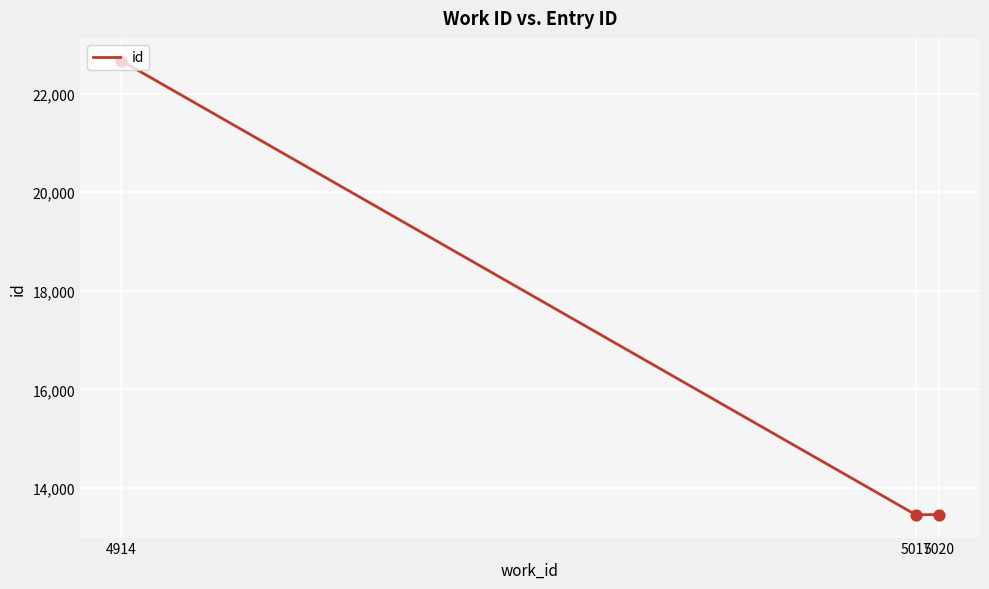

What is the ratio of the value at 5017 to the value at 5020?

1.0